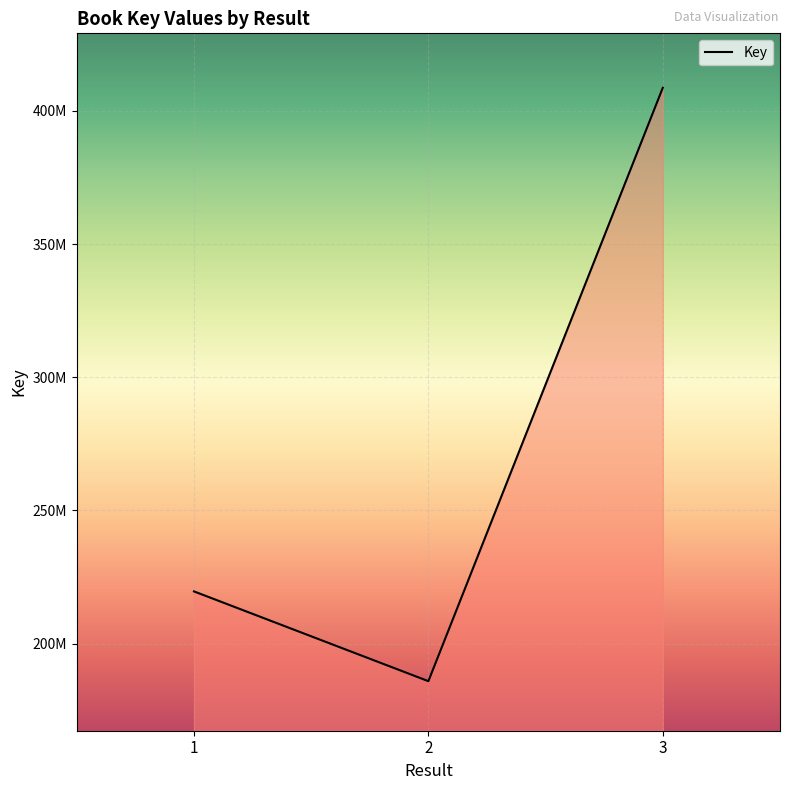

Does the chart display data point markers on the line(s)?

No